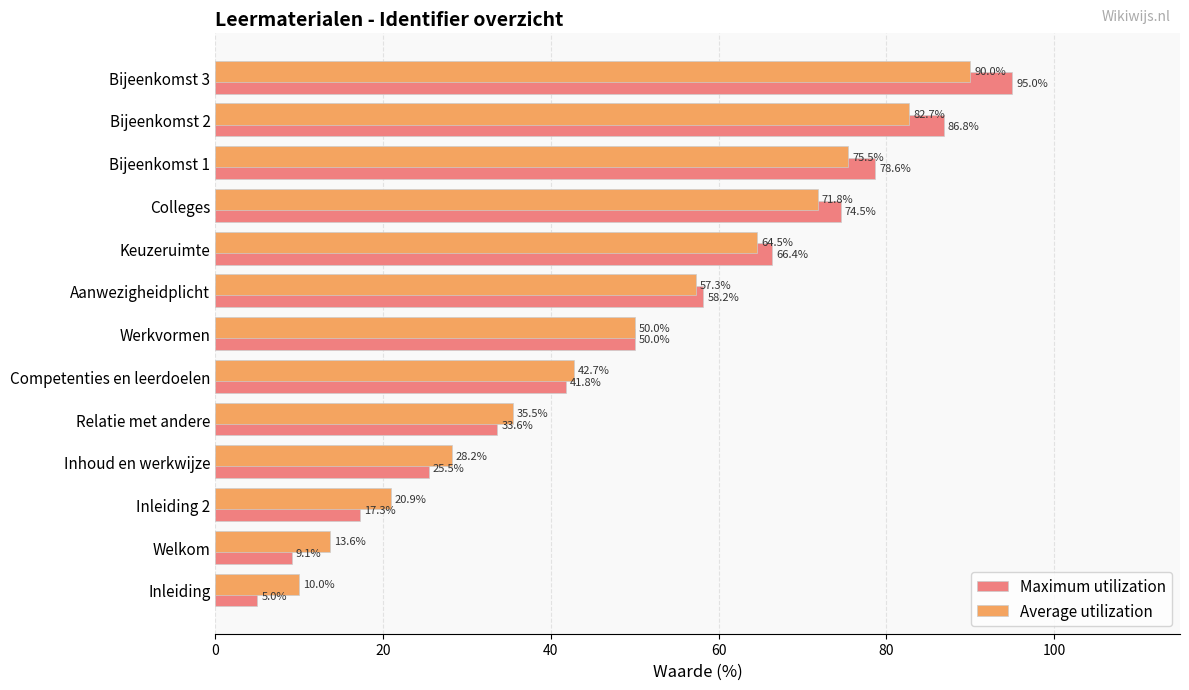

What is the difference between the maximum and minimum values in the Maximum utilization series?

90.0